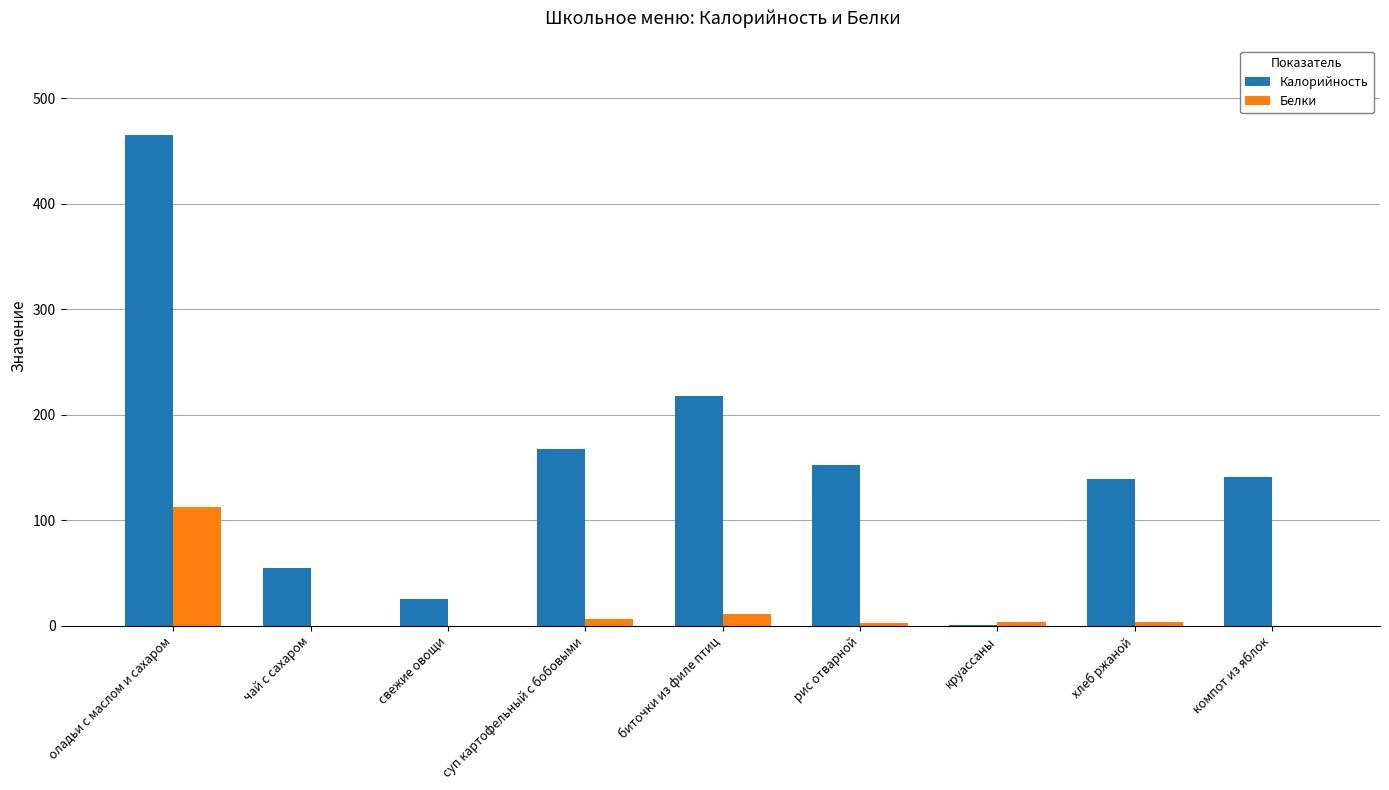

What is the total value across all series at хлеб ржаной?

142.3